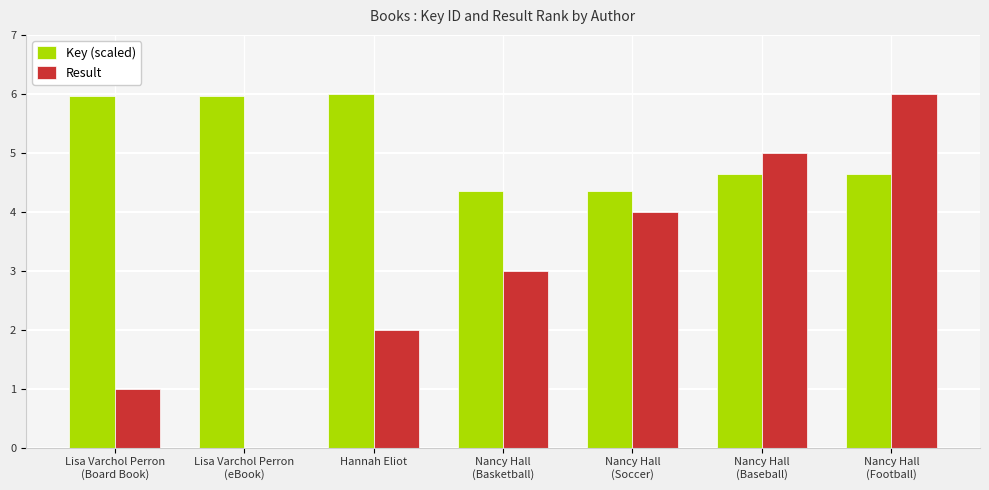

What is the maximum value for Result?

6.0